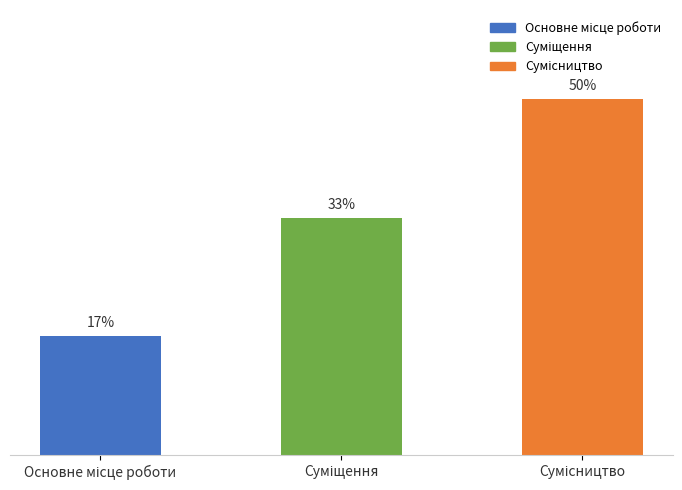

Reading right to left, extract all data points from this chart.

Сумісництво=3	Суміщення=2	Основне місце роботи=1